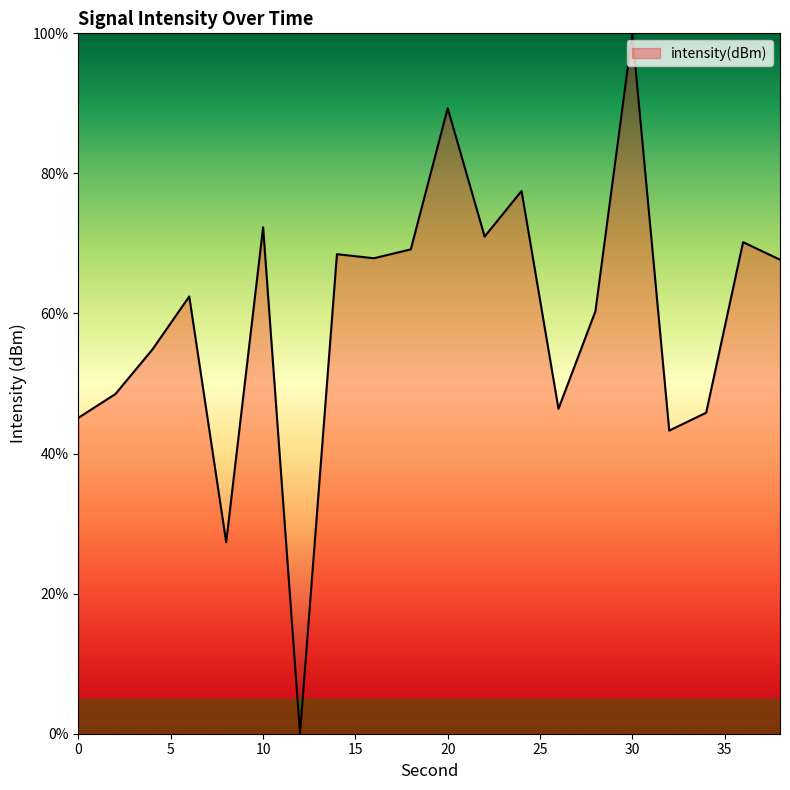

True or false: there are more than 1 points higher than both neighbors.

True